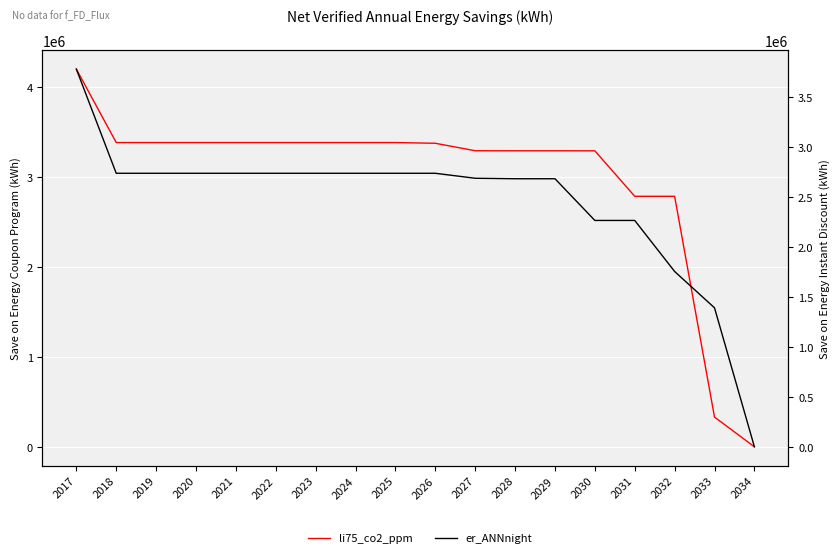

Where do li75_co2_ppm and er_ANNnight first cross each other?

2032 and 2033